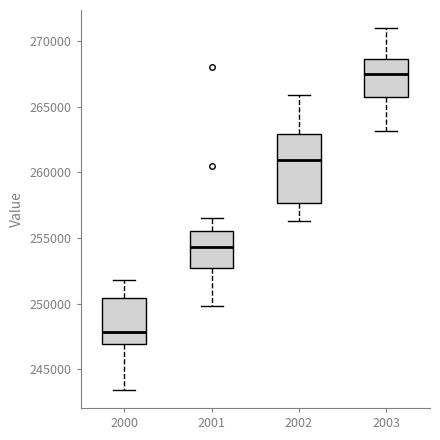

Where is the lower edge of the box at x = 2000 on the y-axis? The values are not printed on the chart, so give them approximately, as read against the axis.

247000